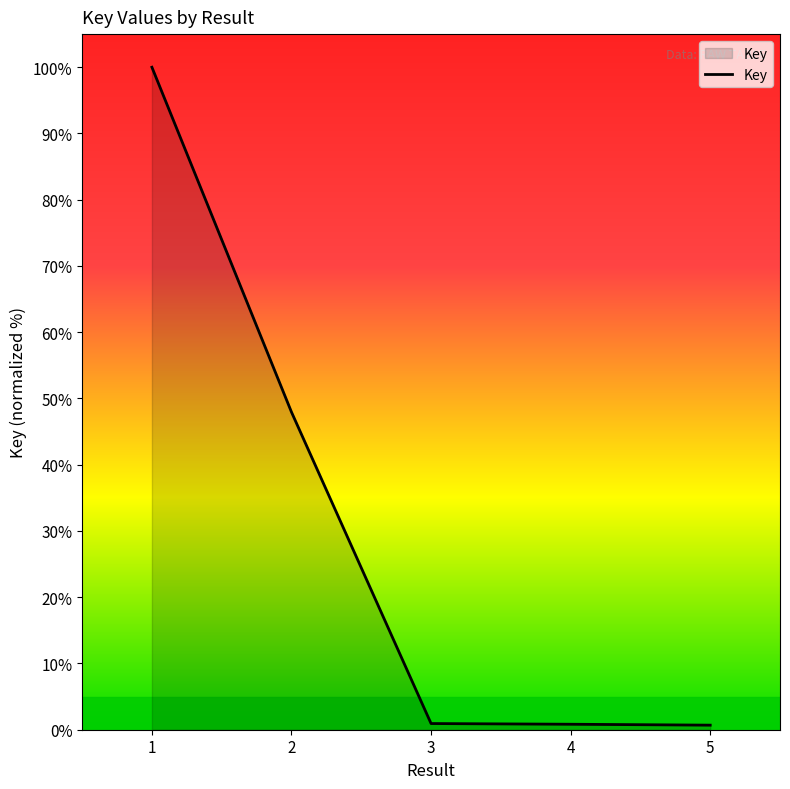

What is the change in value from 1 to 2?

-52.1